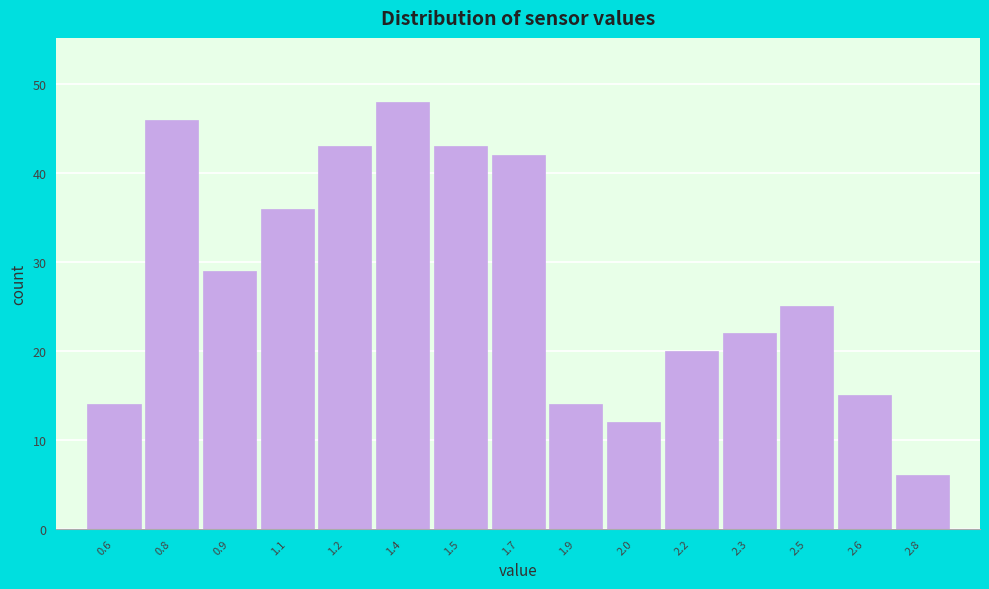

Reading left to right, what are all the values shown in this chart?

14	46	29	36	43	48	43	42	14	12	20	22	25	15	6